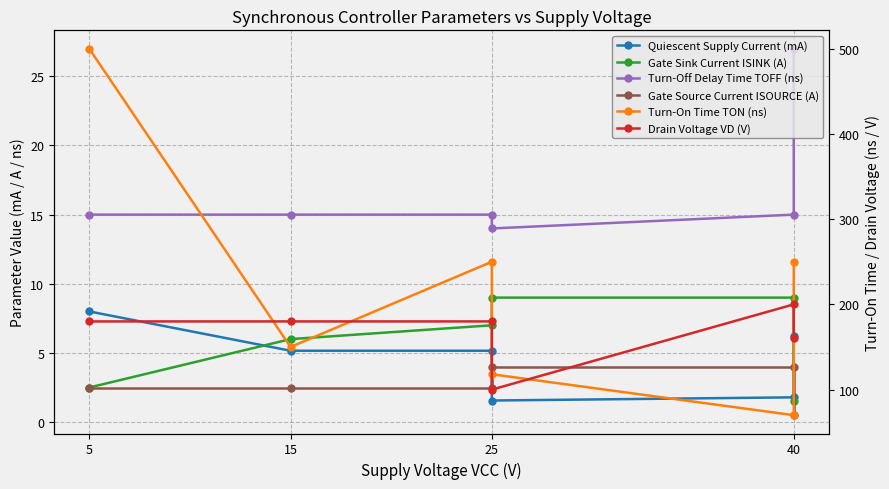

What is the average value of the Quiescent Supply Current (mA) series?

4.6